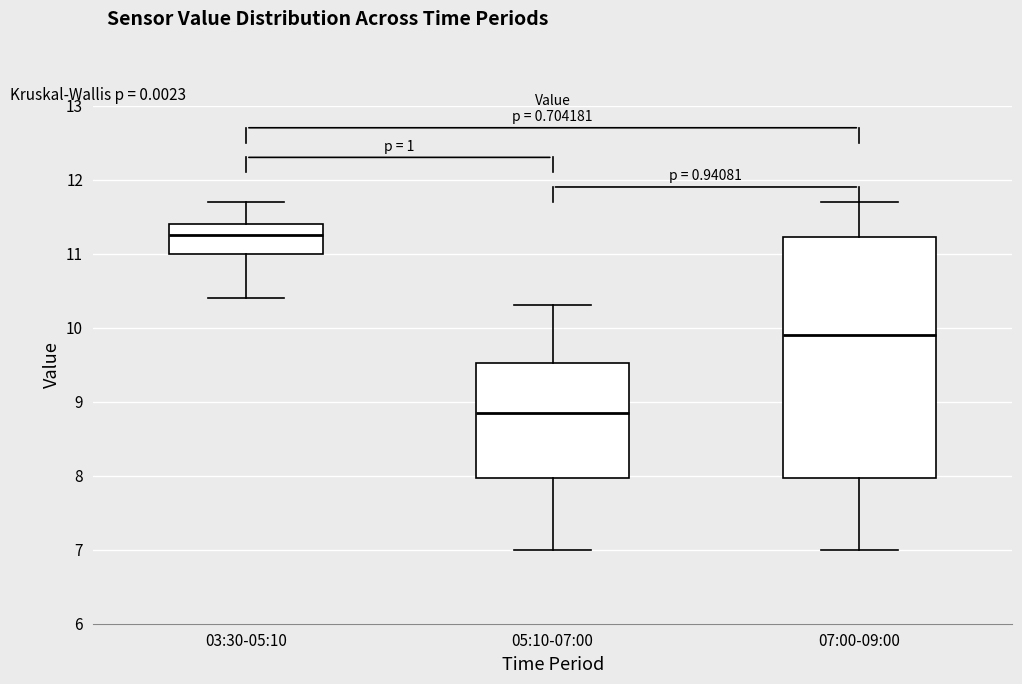

Comparing the boxes themselves (not the whiskers), which one is the tallest?

07:00-09:00